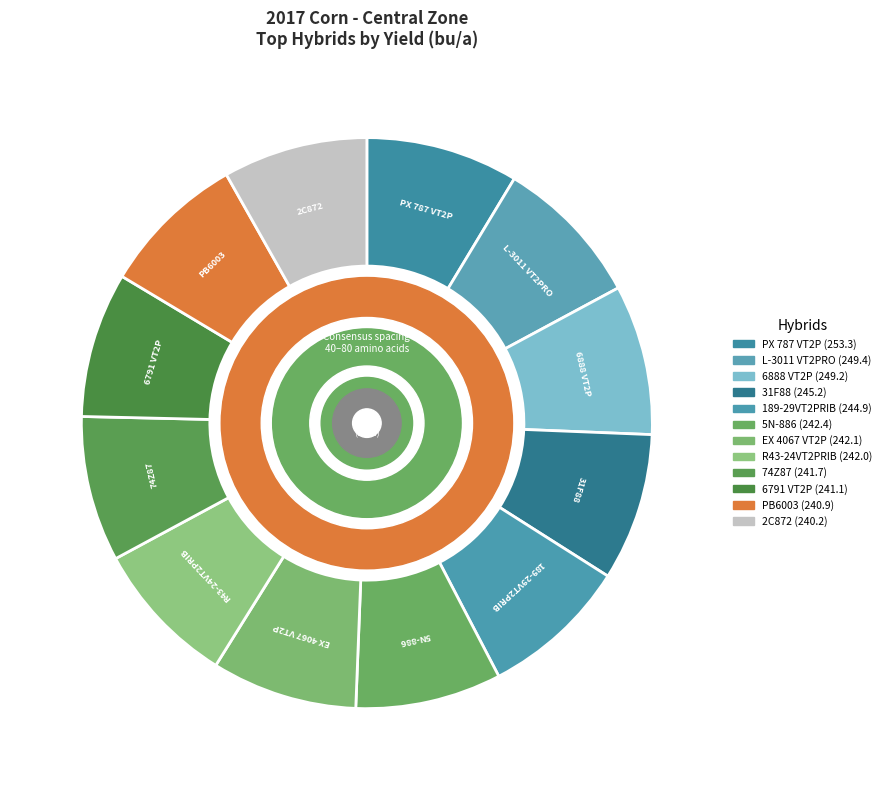

How many segments does this pie chart have?

12